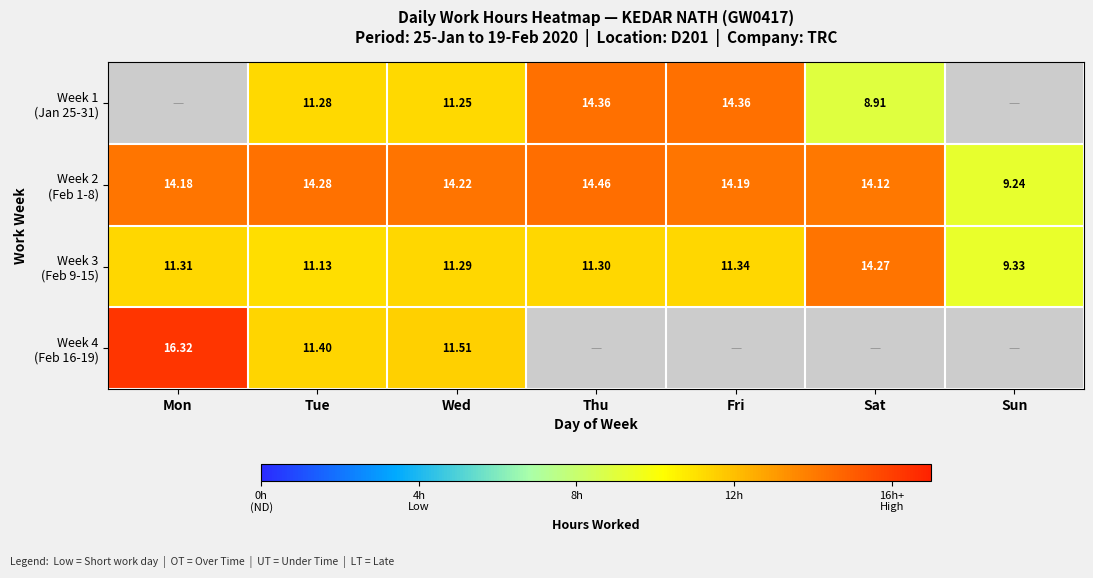

What is the maximum value shown in the chart?

16.3